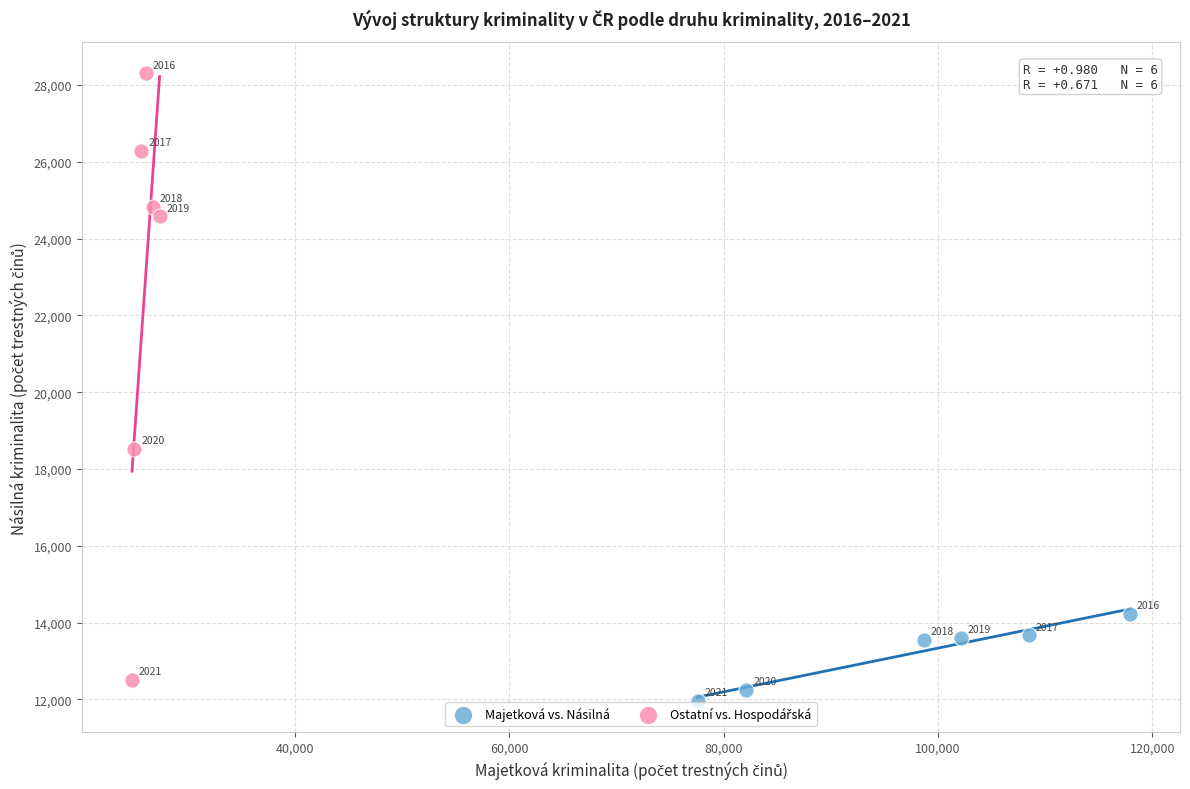

Which series reaches the minimum Y coordinate?

Majetková vs. Násilná